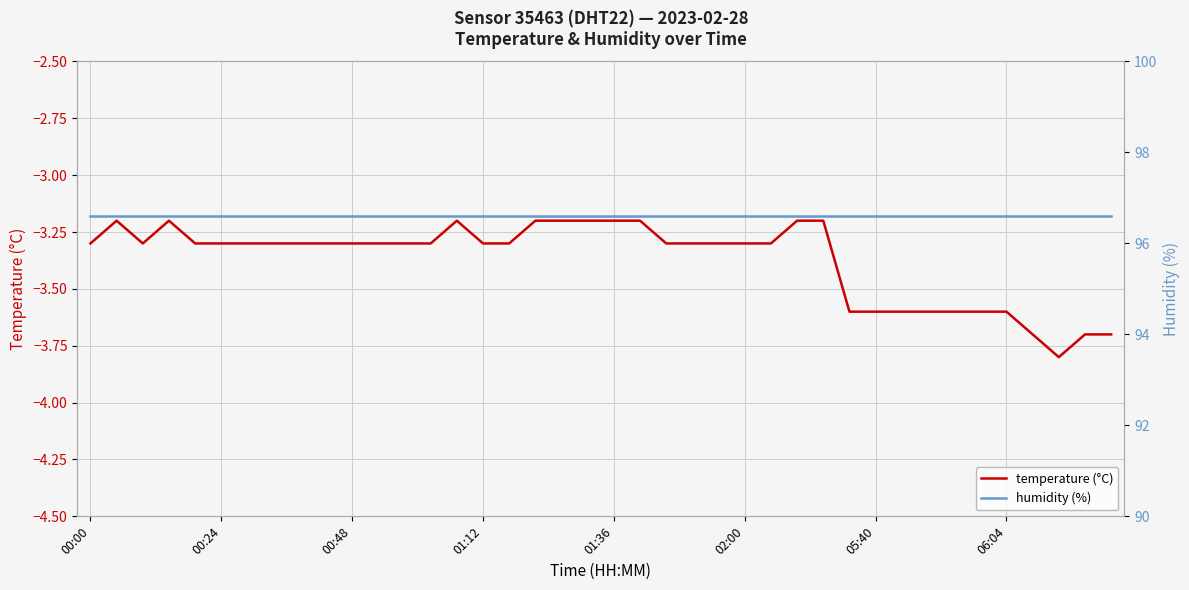

At how many categories does at least one series exceed 82?

40